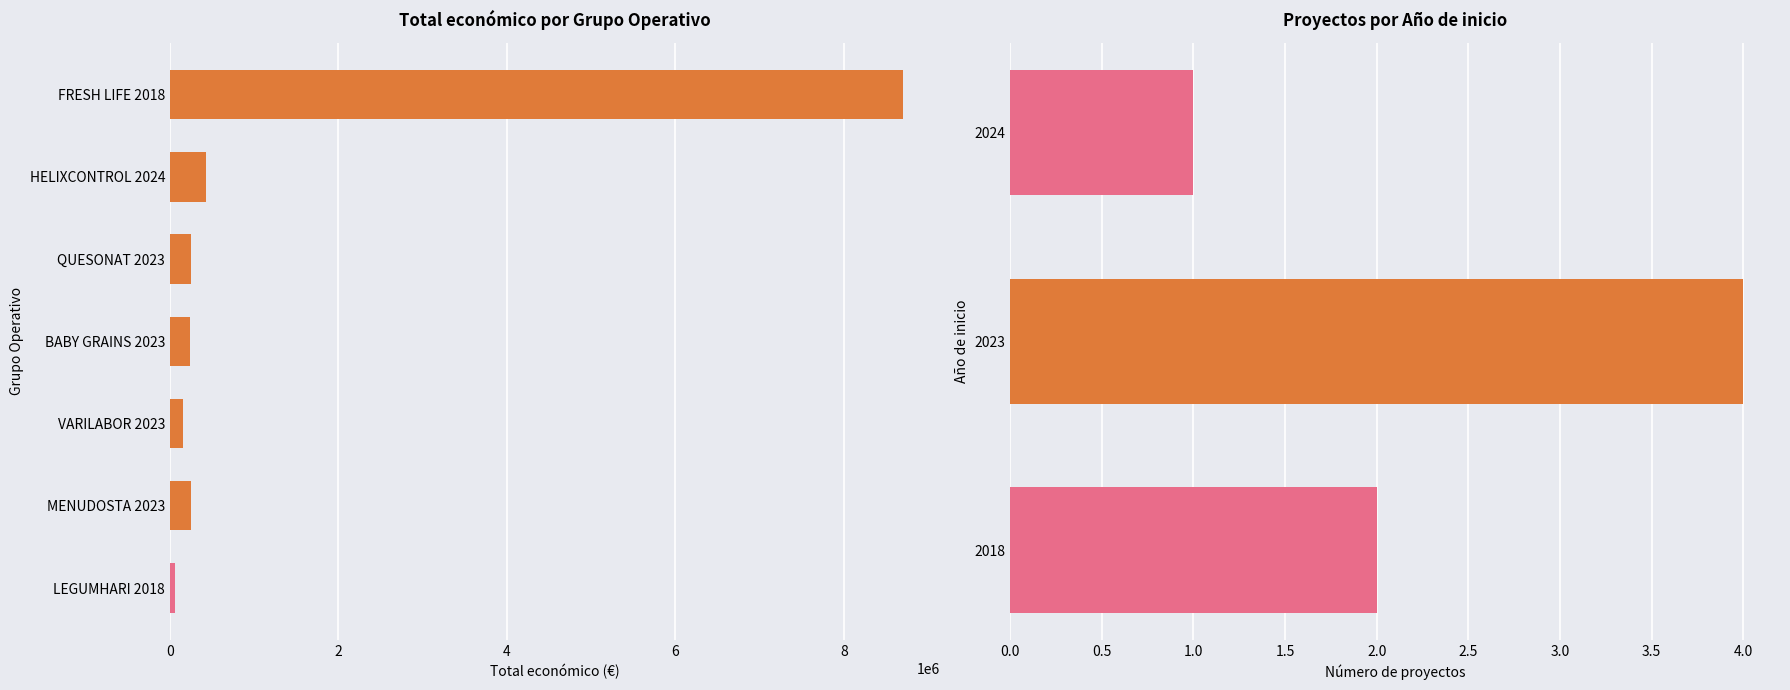

What is the value of the 5th bar from the left?

250000